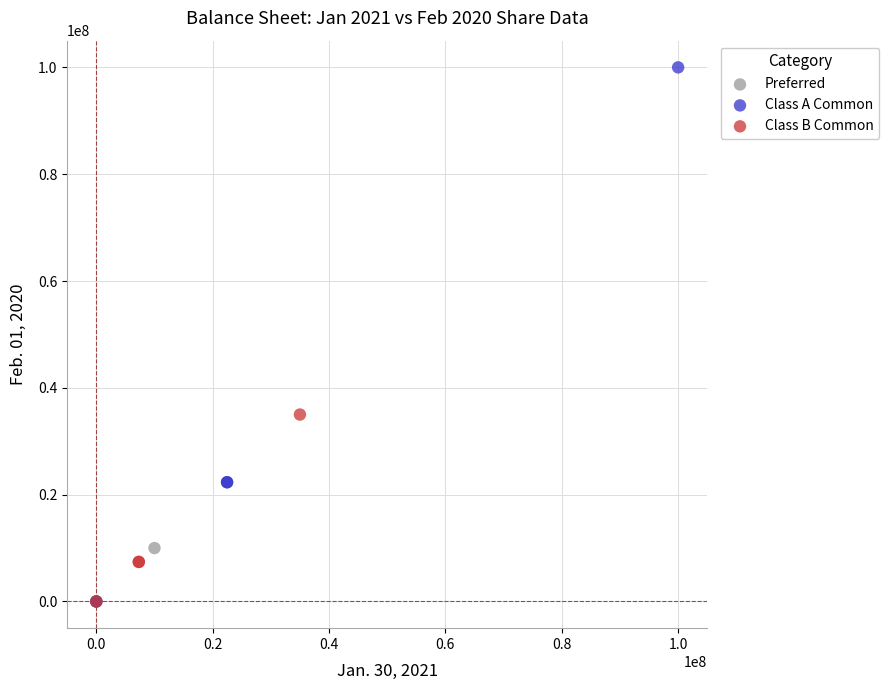

Which series has the largest Y range (max minus min)?

Class A Common